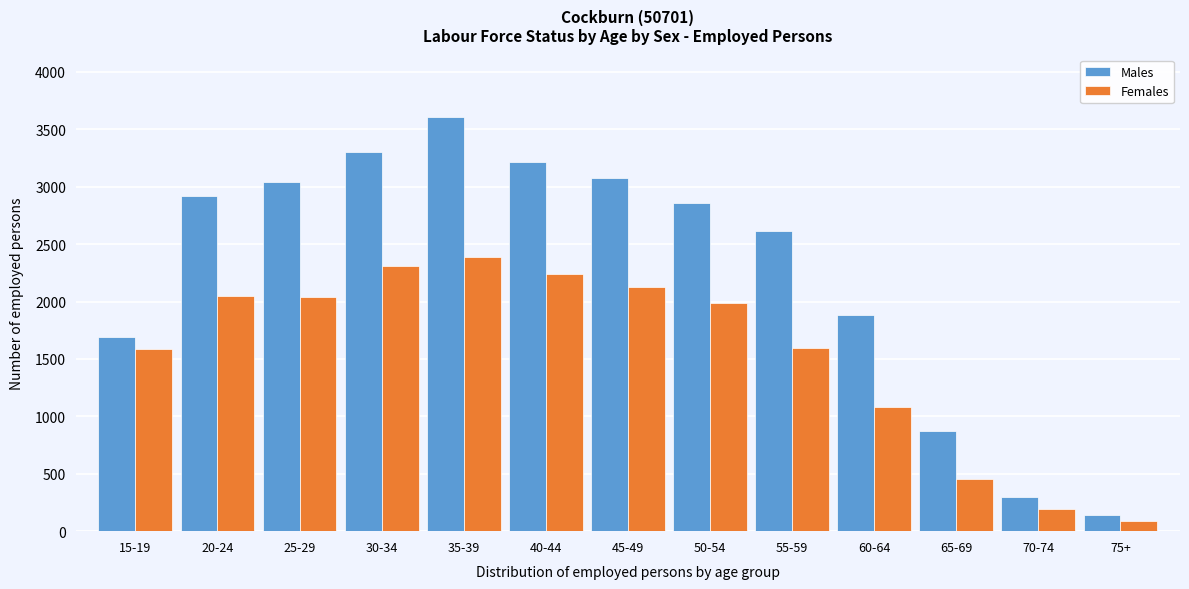

Which category has the lowest value in the Females series?

75+